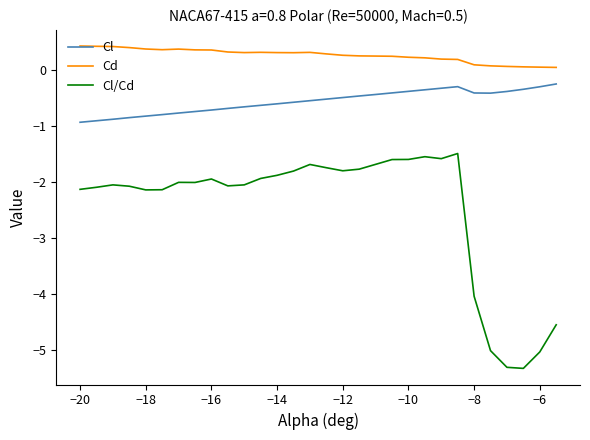

What are all the series names shown in the legend?

Cl, Cd, Cl/Cd